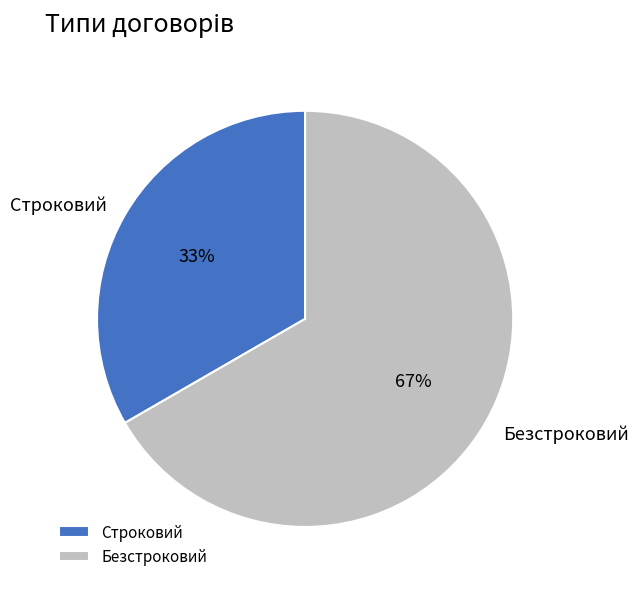

Count the number of slices in the pie.

2